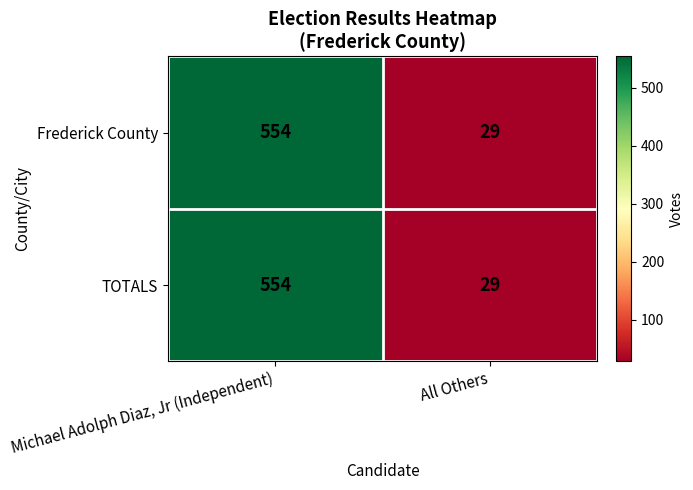

What is the total value across all series at All Others?

58